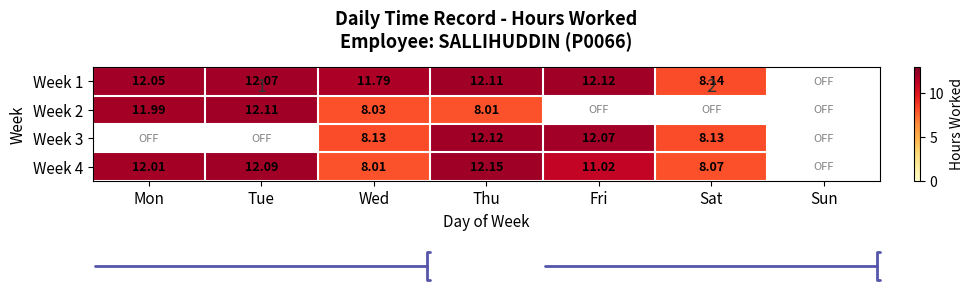

List the series in order of their overall mean, lowest first.

Week 1, Week 2, Week 3, Week 4